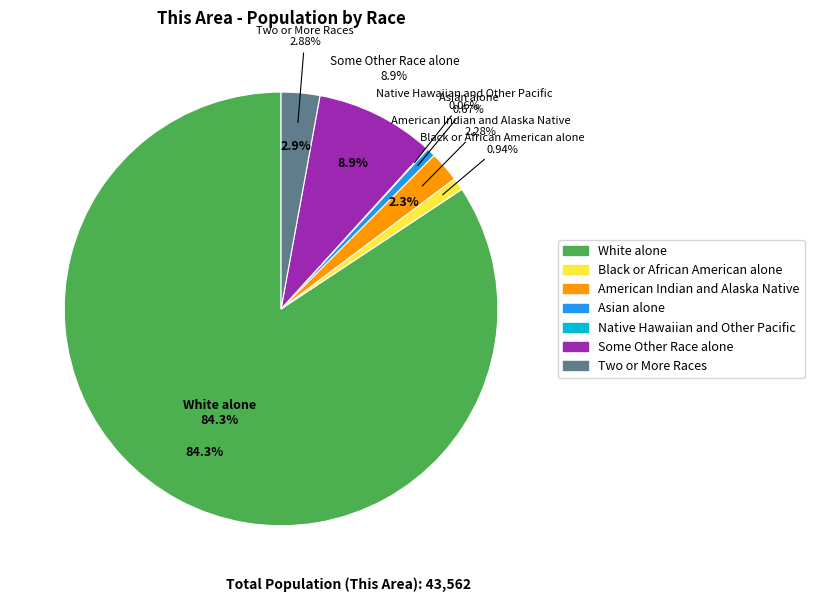

Is it true that Native Hawaiian and Other Pacific is 0% of the pie?

True